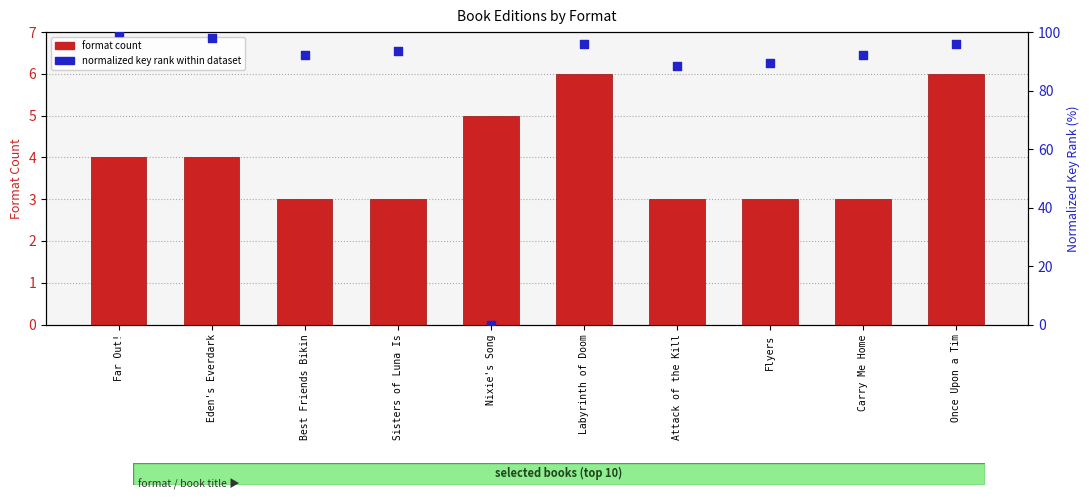

At how many categories does at least one series exceed 87?

9